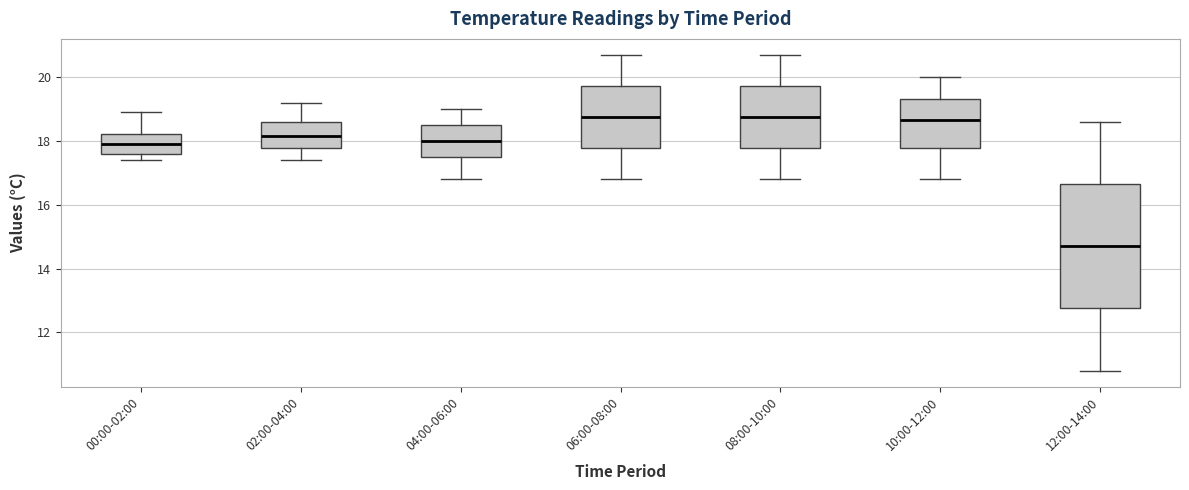

Reading left to right, read every box against the y-axis: the position of its median line, the range the box covers, and the ends of its whiskers. The values are not printed on the chart, so give them approximately, as read against the axis.

00:00-02:00: median 18.0, box 17.6 to 18.2, whiskers 17.4 to 19.0
02:00-04:00: median 18.2, box 17.8 to 18.6, whiskers 17.4 to 19.2
04:00-06:00: median 18.0, box 17.6 to 18.6, whiskers 16.8 to 19.0
06:00-08:00: median 18.8, box 17.8 to 19.8, whiskers 16.8 to 20.8
08:00-10:00: median 18.8, box 17.8 to 19.8, whiskers 16.8 to 20.8
10:00-12:00: median 18.6, box 17.8 to 19.4, whiskers 16.8 to 20.0
12:00-14:00: median 14.8, box 12.8 to 16.6, whiskers 10.8 to 18.6